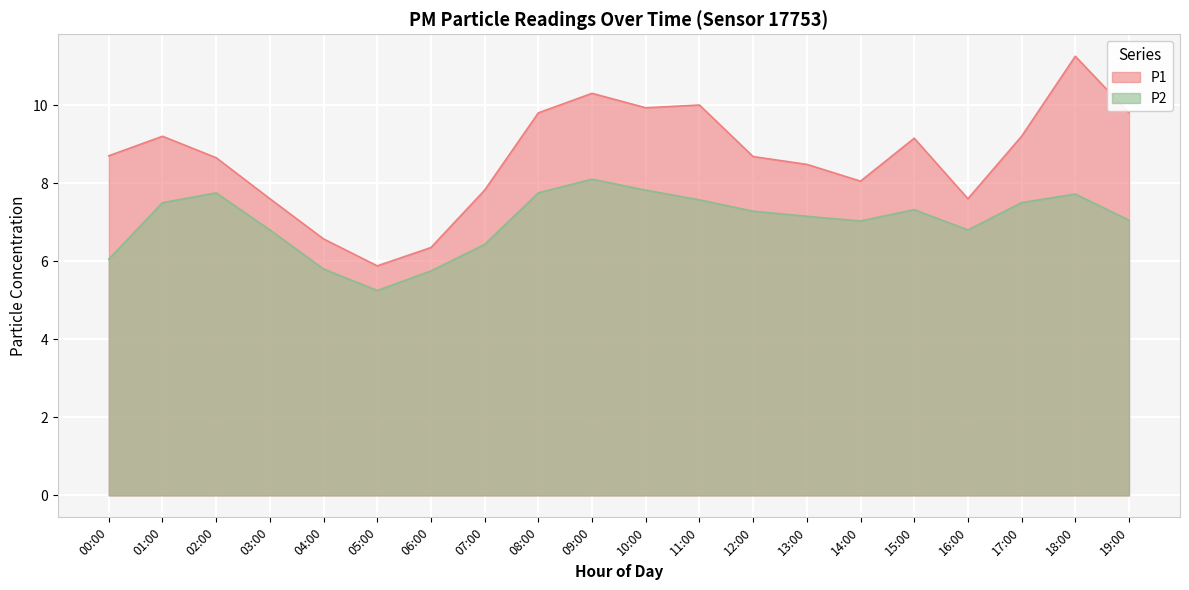

What are all the series names shown in the legend?

P1, P2